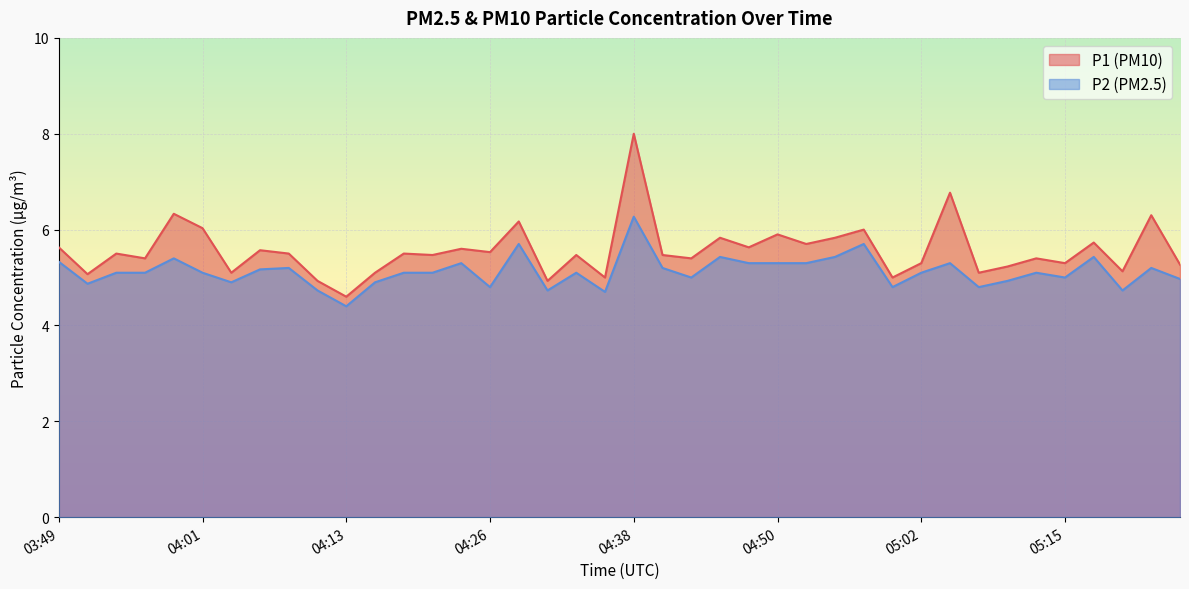

What is the minimum value shown in the chart?

4.4